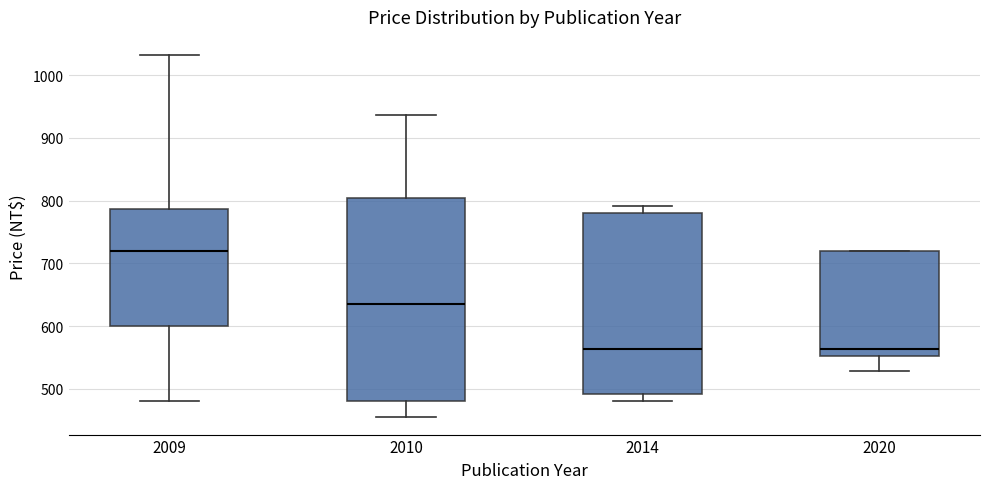

Where is the upper edge of the box at x = 2010 on the y-axis? The values are not printed on the chart, so give them approximately, as read against the axis.

800